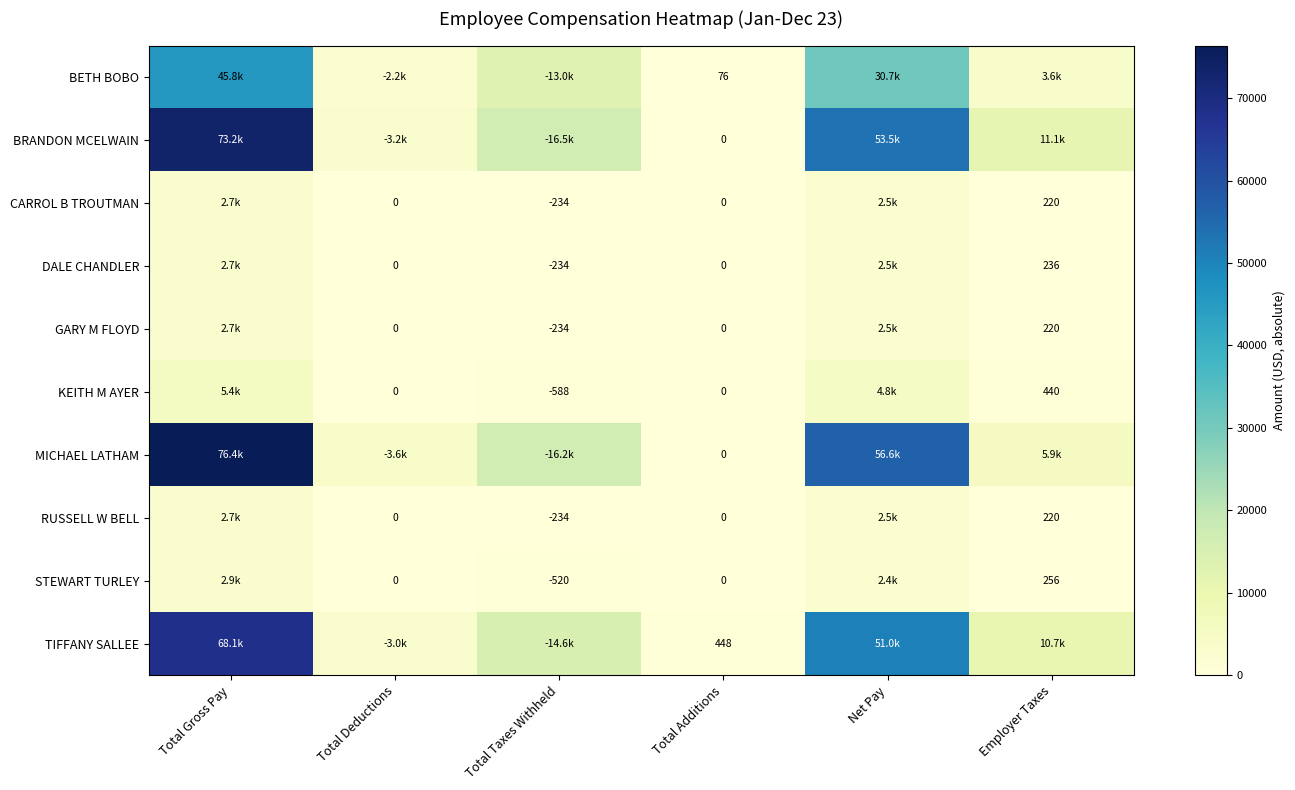

Where does the KEITH M AYER series first go above 588?

Total Gross Pay